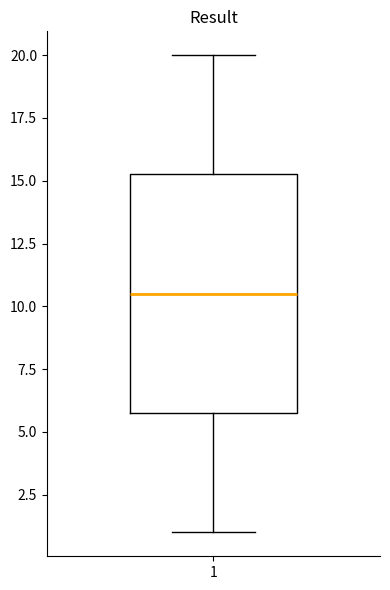

Where is the lower edge of the box at x = 1 on the y-axis? The values are not printed on the chart, so give them approximately, as read against the axis.

6.0